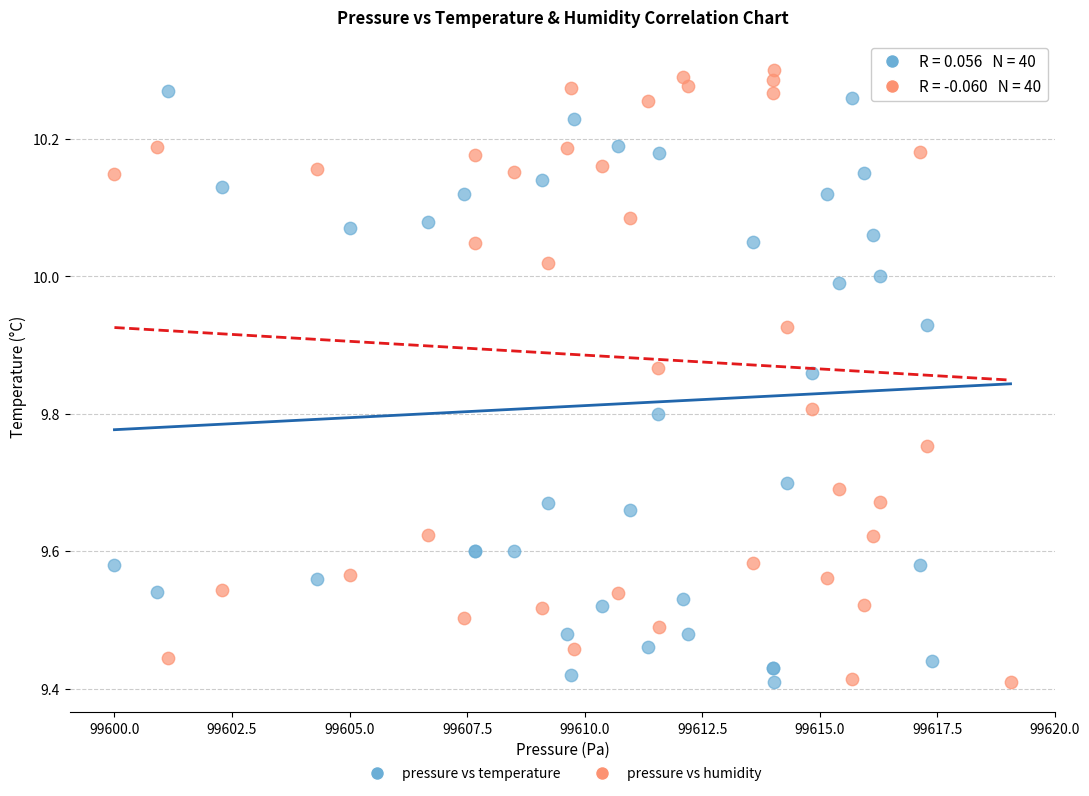

What is the X range (max minus min) for the scatter plot?

19.1